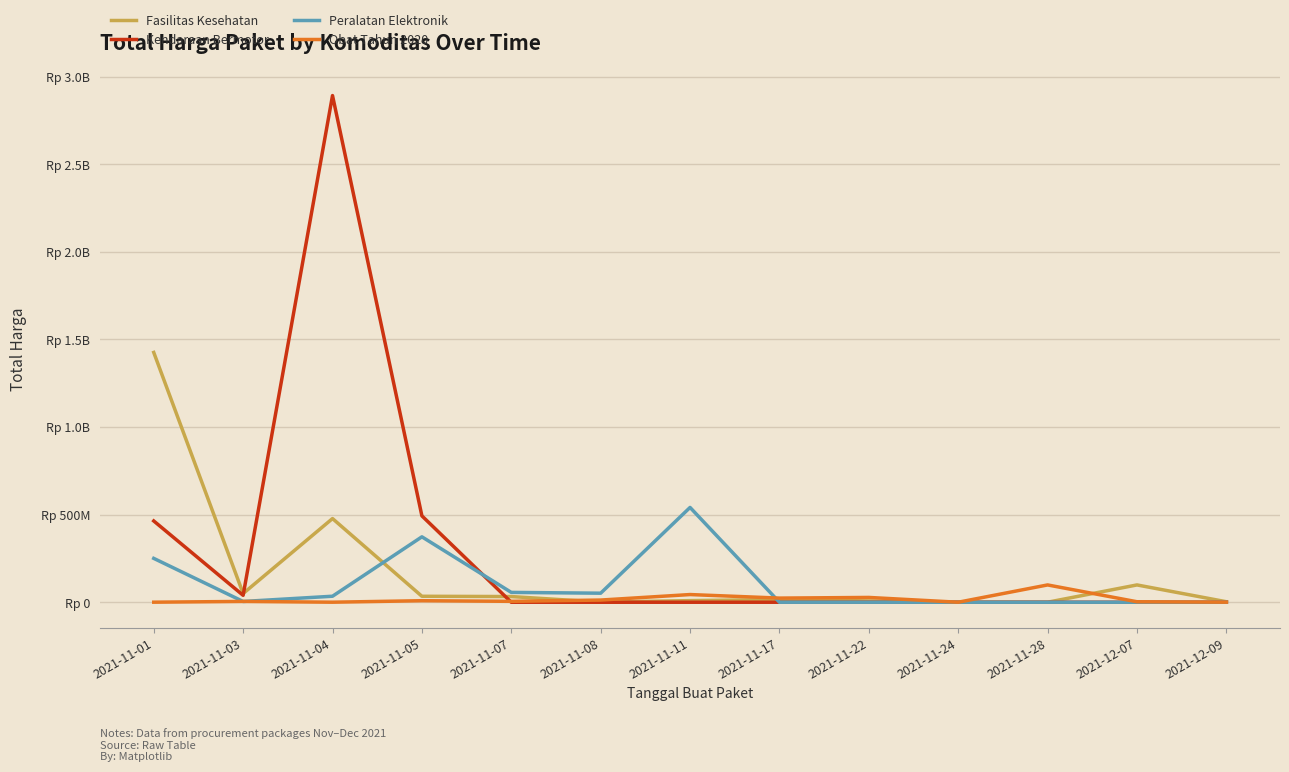

Reading left to right, what are all the values shown in this chart?

Fasilitas Kesehatan: 2021-11-01=1425867900	2021-11-03=49730040	2021-11-04=477600000	2021-11-05=34000000	2021-11-07=32441200	2021-11-08=577875	2021-11-11=9180000	2021-11-17=15513960	2021-11-22=7401240	2021-11-24=333600	2021-11-28=78000	2021-12-07=98772570	2021-12-09=2772000
Kendaraan Bermotor: 2021-11-01=464002100	2021-11-03=39440000	2021-11-04=2892122000	2021-11-05=493000000	2021-11-07=0	2021-11-08=0	2021-11-11=0	2021-11-17=0	2021-11-22=0	2021-11-24=0	2021-11-28=0	2021-12-07=0	2021-12-09=0
Peralatan Elektronik: 2021-11-01=250350000	2021-11-03=4350000	2021-11-04=34292000	2021-11-05=373404000	2021-11-07=56152800	2021-11-08=51601000	2021-11-11=541071000	2021-11-17=0	2021-11-22=0	2021-11-24=0	2021-11-28=0	2021-12-07=0	2021-12-09=0
Obat Tahun 2020: 2021-11-01=265000	2021-11-03=4672200	2021-11-04=182000	2021-11-05=8742500	2021-11-07=5129000	2021-11-08=12453900	2021-11-11=43859200	2021-11-17=23653000	2021-11-22=27412000	2021-11-24=78000	2021-11-28=98772570	2021-12-07=2772000	2021-12-09=333600